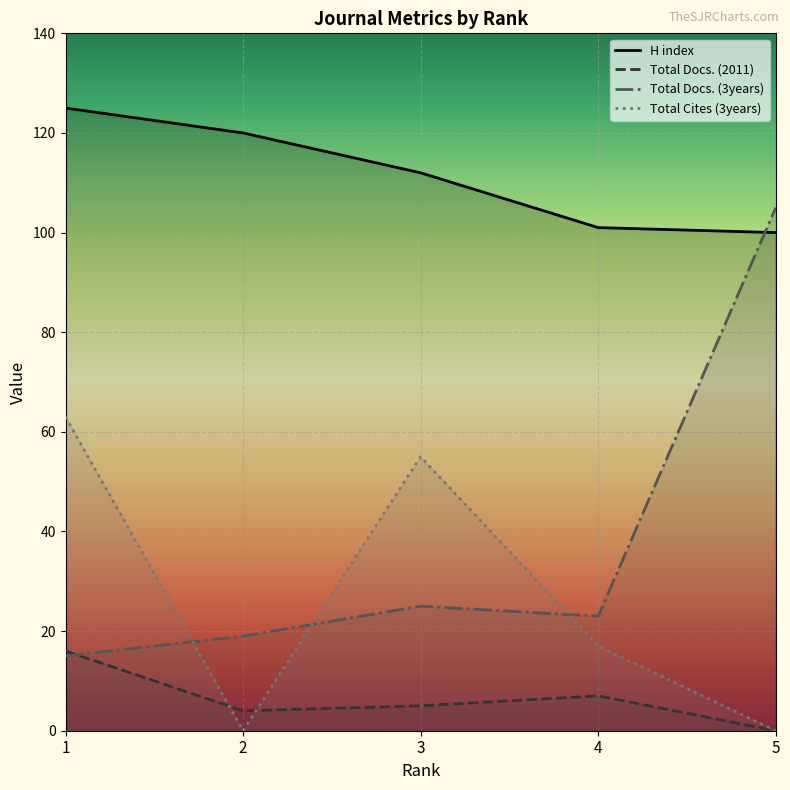

What is the difference between the second highest and minimum values in the H index series?

20